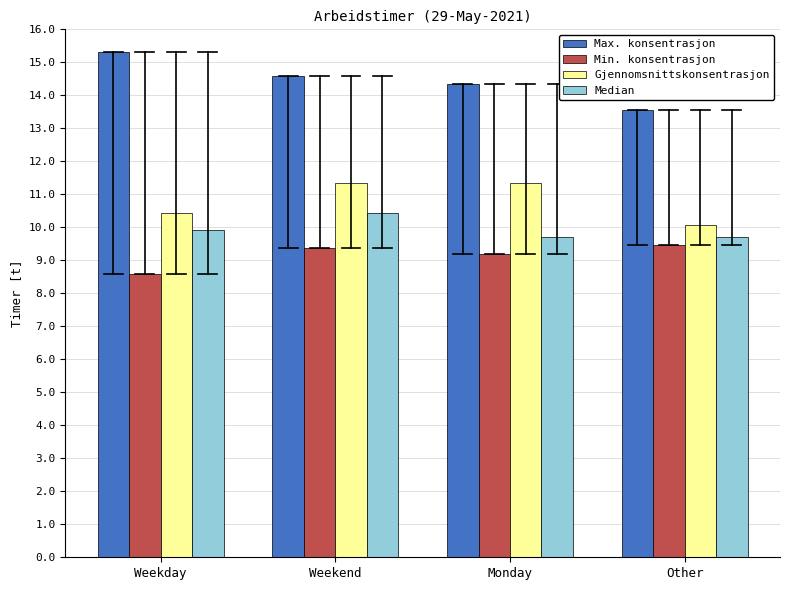

What is the difference between the highest and lowest values at Weekday?

6.7